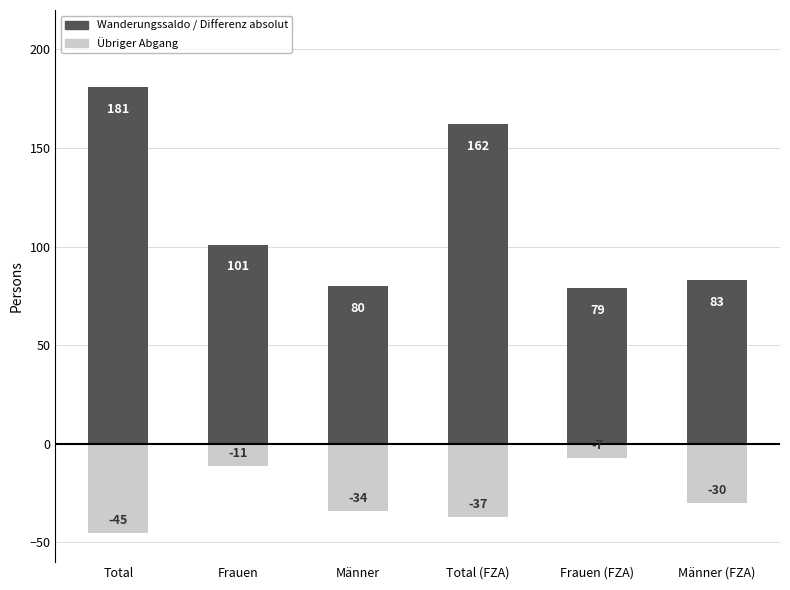

At which category does the chart reach its peak across all series?

Total